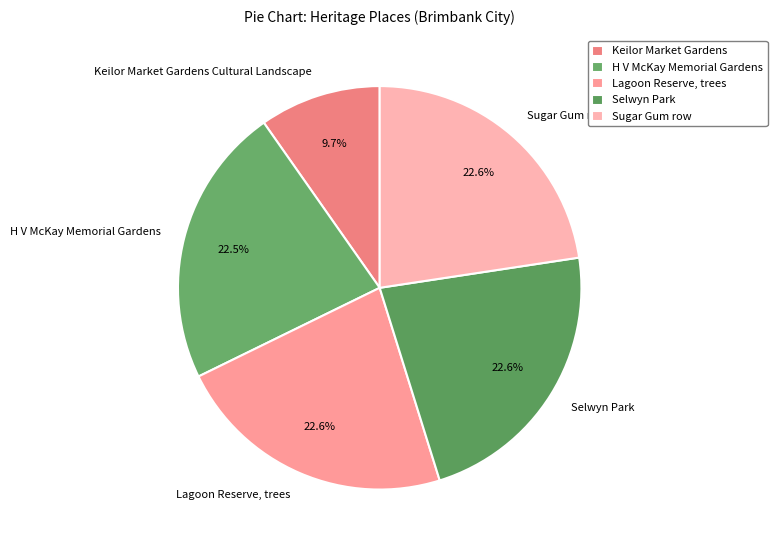

Between Selwyn Park and Keilor Market Gardens Cultural Landscape, which is larger?

Selwyn Park